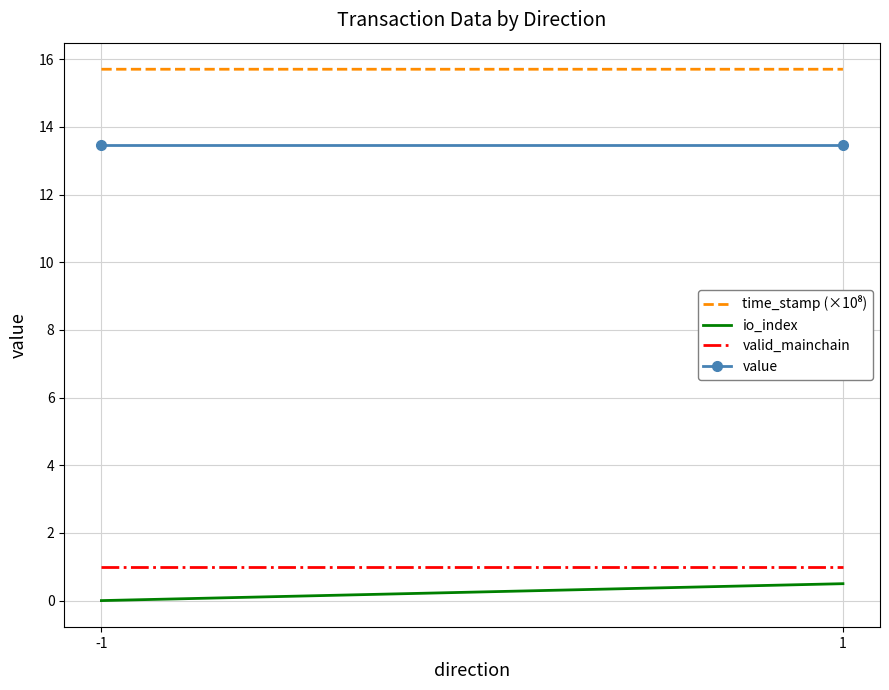

Which series has the largest total across all categories?

time_stamp (×10⁸)